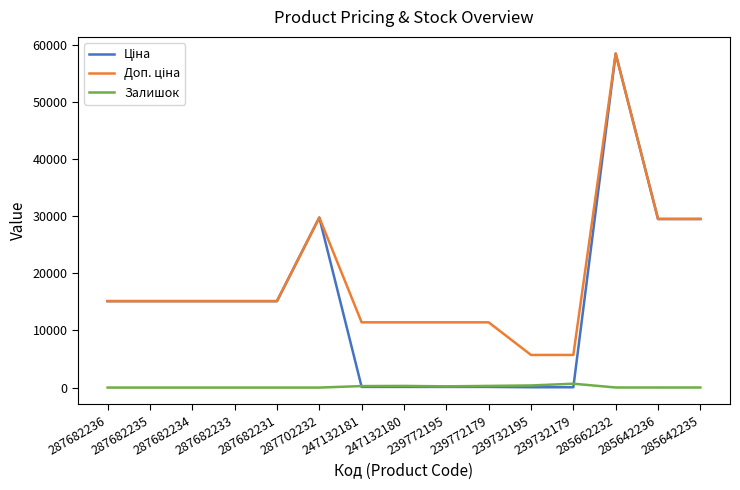

How many lines are shown in the chart?

3